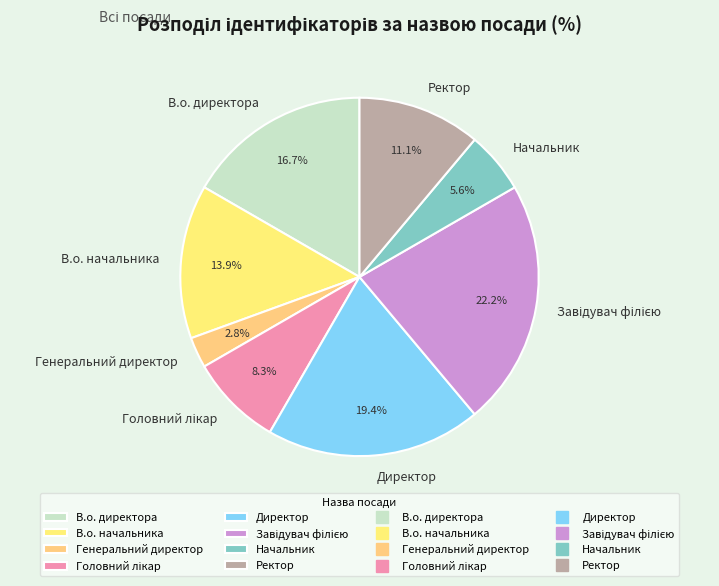

What percentage is the В.о. начальника slice, to the nearest percent?

14%